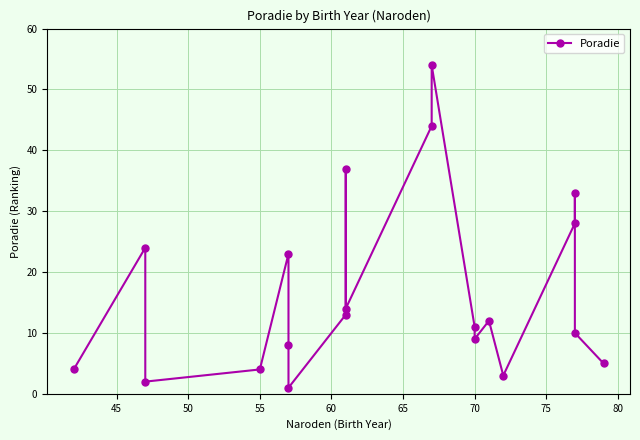

Read the value at 75.

13